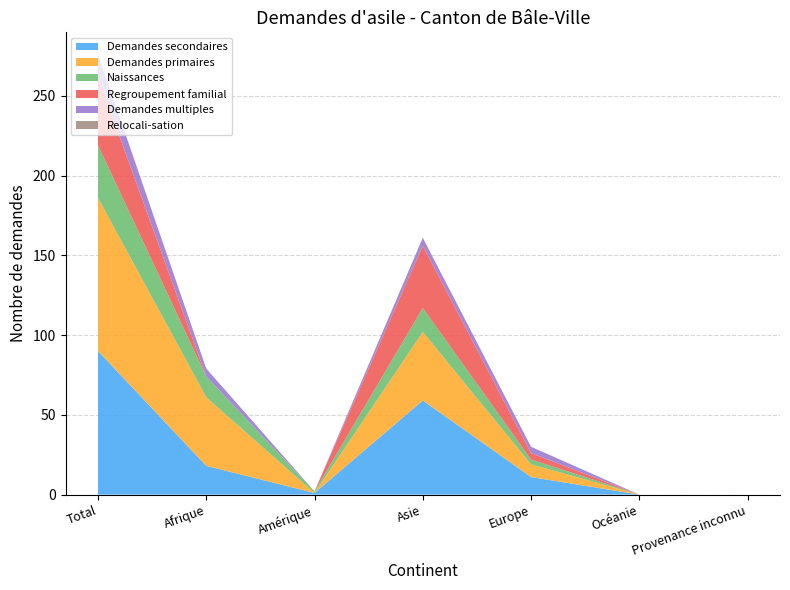

Reading left to right, list all the values displayed in this chart.

Demandes secondaires: 90	18	1	59	11	0	0
Demandes primaires: 96	43	0	43	8	0	0
Naissances: 33	13	1	15	3	0	0
Regroupement familial: 43	0	0	39	4	0	0
Demandes multiples: 14	5	0	5	4	0	0
Relocali-sation: 0	0	0	0	0	0	0